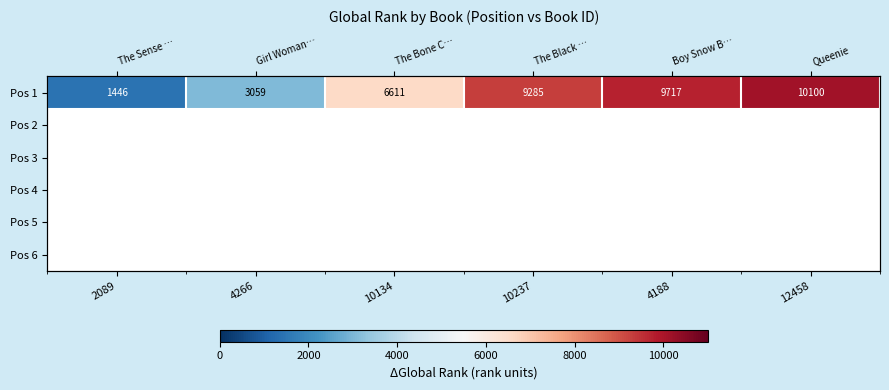

How many distinct data groups are displayed?

6